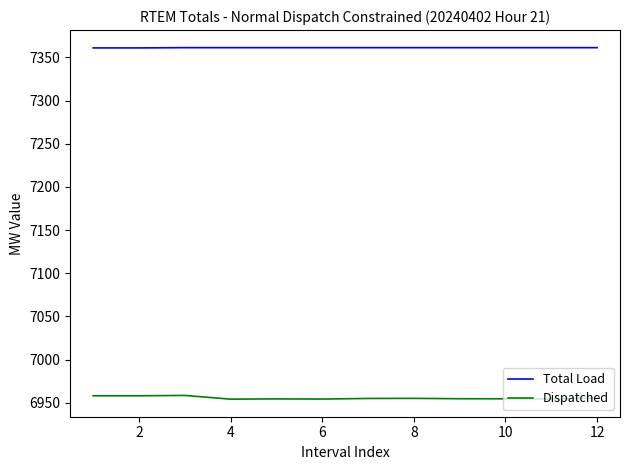

True or false: Dispatched and Total Load cross at least once.

False